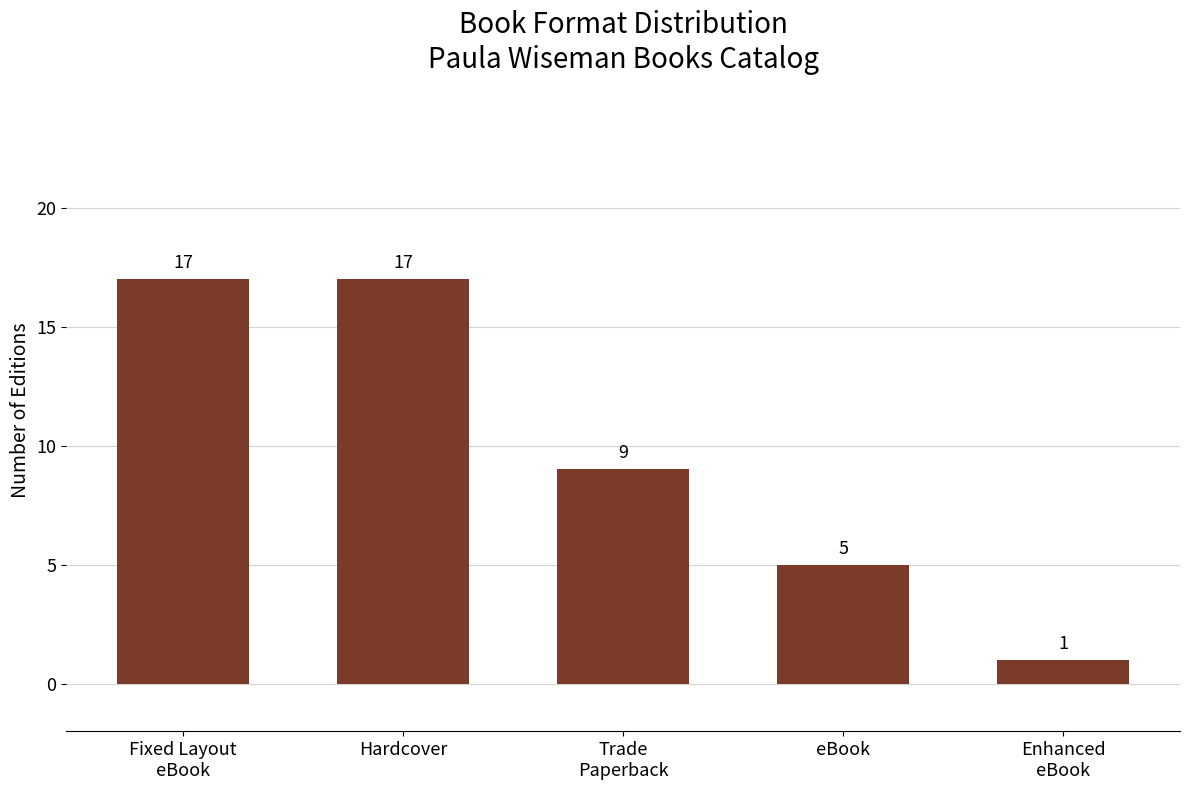

The chart shows a value of 28 at Fixed Layout
eBook. True or false?

False